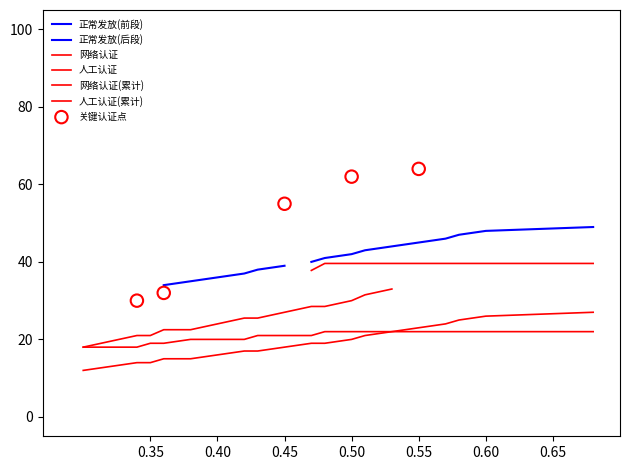

Which series contains the highest Y value?

正常发放